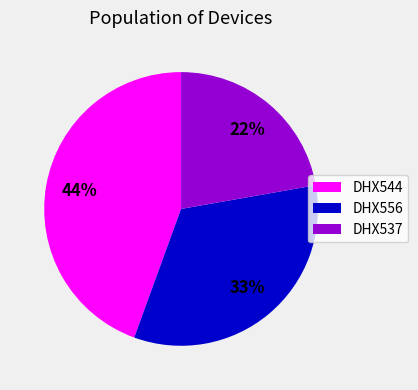

To the nearest percent, what is the difference between the DHX556 and DHX544 slice percentages?

11%